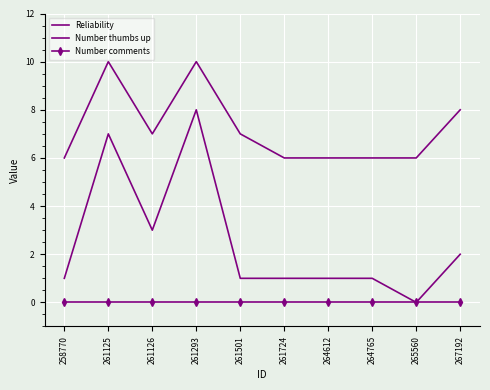

How many data points does each series have?

10